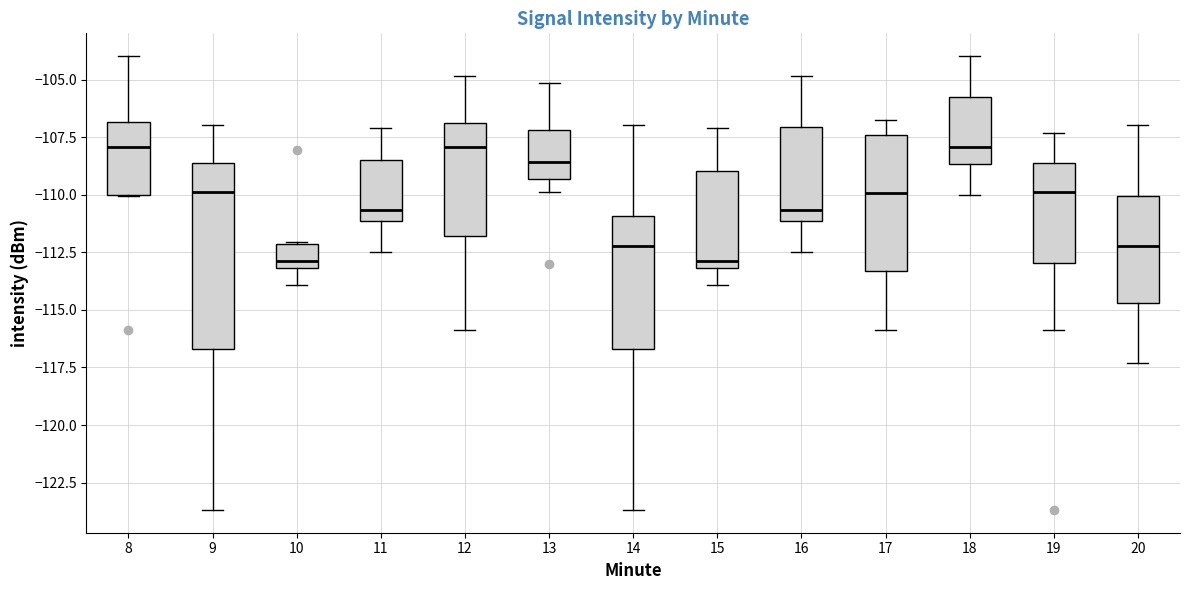

Reading left to right, transcribe this box plot: for each box, give where its median line is, the range the box spans, and where its two whiskers end, as read against the y-axis. The values are not printed on the chart, so give them approximately, as read against the axis.

8: median -108.0, box -110.0 to -107.0, whiskers -110.0 to -104.0
9: median -110.0, box -116.5 to -108.5, whiskers -123.5 to -107.0
10: median -113.0 (just above the box's lower edge), box -113.0 to -112.0, whiskers -114.0 to -112.0
11: median -110.5, box -111.0 to -108.5, whiskers -112.5 to -107.0
12: median -108.0, box -112.0 to -107.0, whiskers -116.0 to -105.0
13: median -108.5, box -109.5 to -107.0, whiskers -110.0 to -105.0
14: median -112.0, box -116.5 to -111.0, whiskers -123.5 to -107.0
15: median -113.0 (just above the box's lower edge), box -113.0 to -109.0, whiskers -114.0 to -107.0
16: median -110.5, box -111.0 to -107.0, whiskers -112.5 to -105.0
17: median -110.0, box -113.5 to -107.5, whiskers -116.0 to -106.5
18: median -108.0, box -108.5 to -105.5, whiskers -110.0 to -104.0
19: median -110.0, box -113.0 to -108.5, whiskers -116.0 to -107.5
20: median -112.0, box -114.5 to -110.0, whiskers -117.5 to -107.0